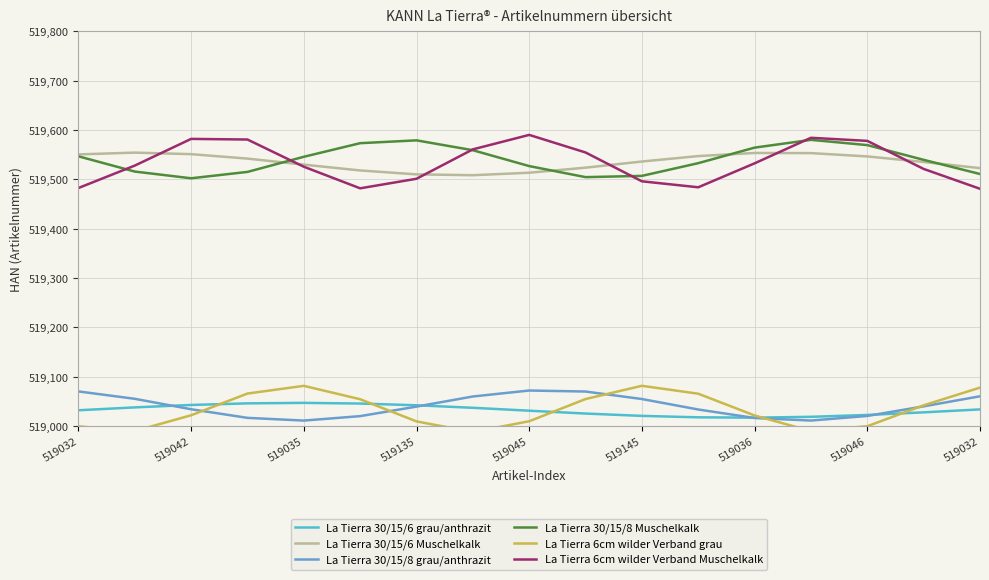

True or false: La Tierra 30/15/6 Muschelkalk and La Tierra 30/15/8 grau/anthrazit intersect in this chart.

False